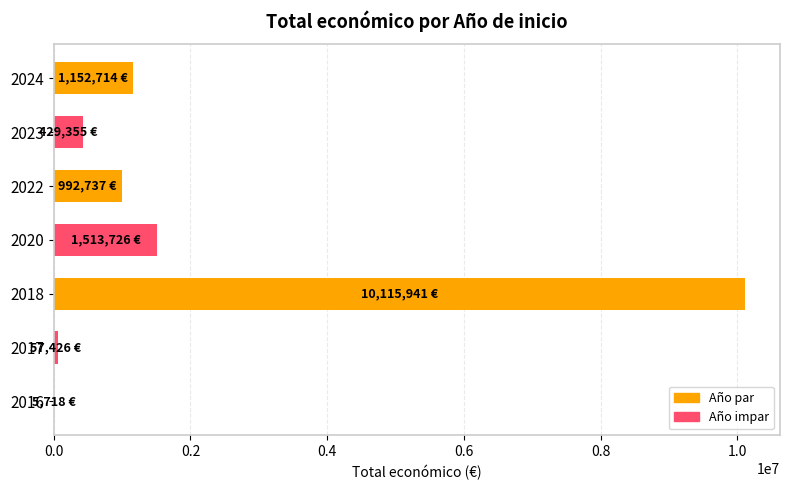

What is the maximum value shown in the chart?

10115941